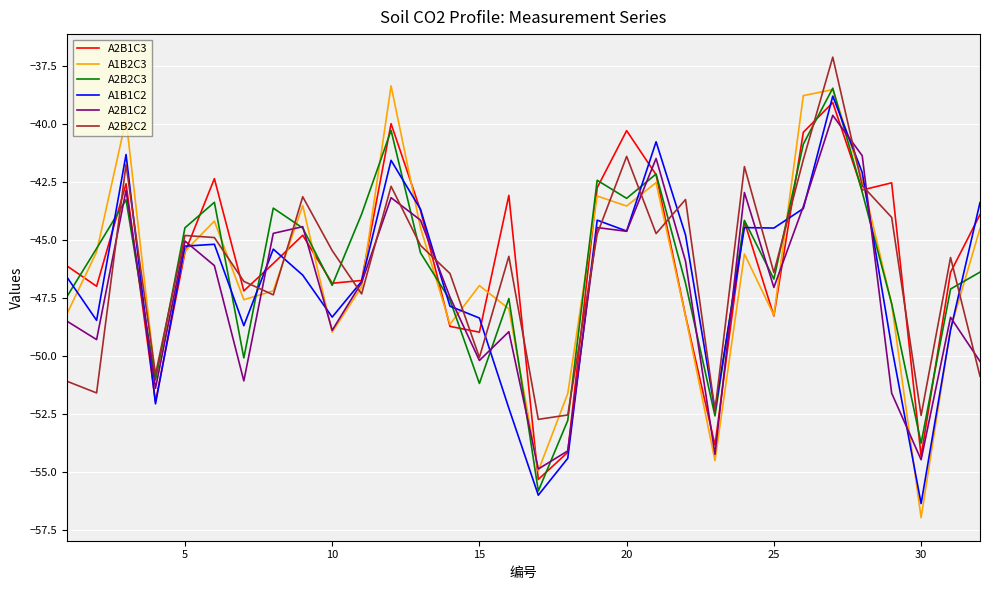

Which series has the widest spread of values?

A1B2C3